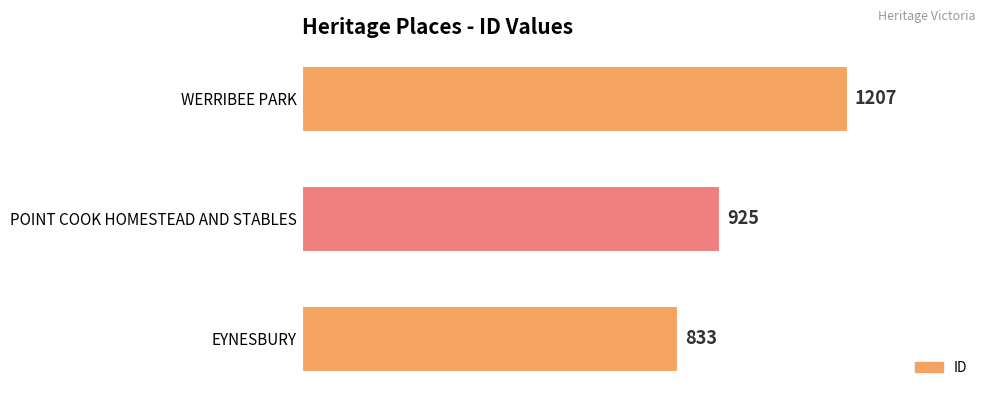

Reading bottom to top, list all the values displayed in this chart.

EYNESBURY=833	POINT COOK HOMESTEAD AND STABLES=925	WERRIBEE PARK=1207